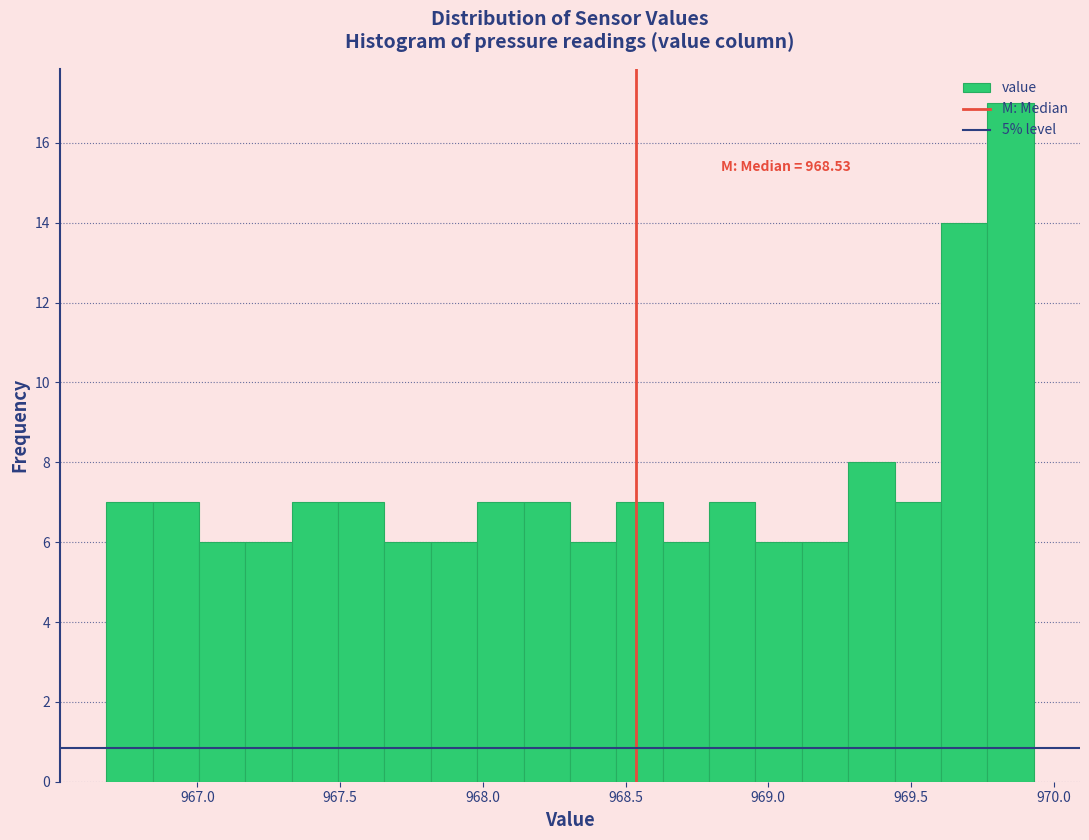

Around what value on the x-axis is the tallest bar? Give the approximate position of its centre, as read against the axis.

969.85